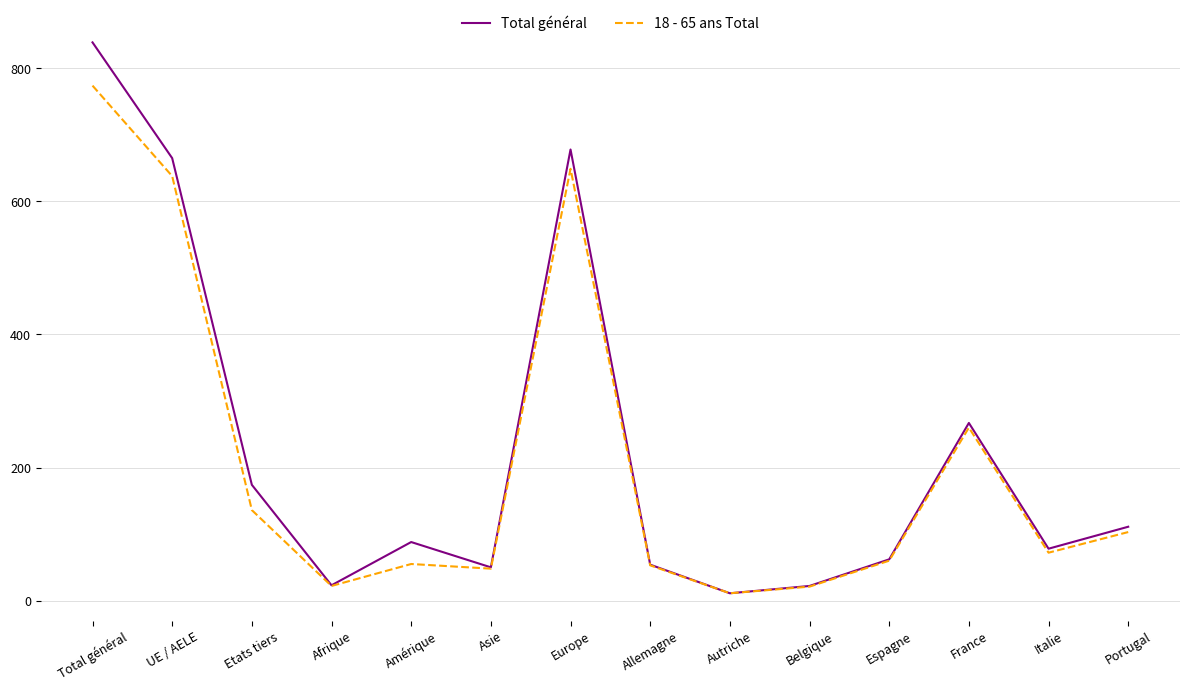

What position from the left is Etats tiers?

3